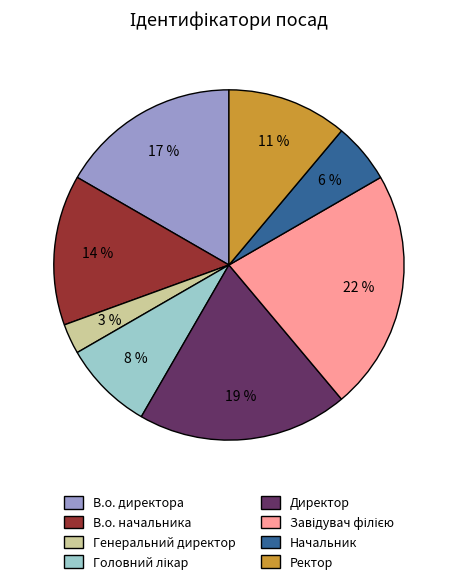

Which has a higher value, Ректор or В.о. начальника?

В.о. начальника